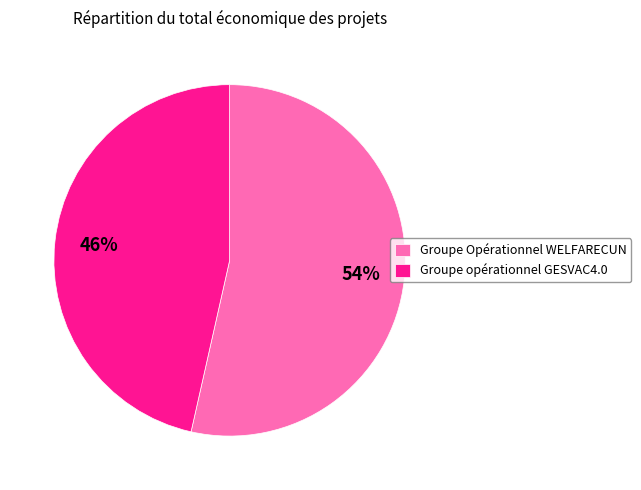

To the nearest percent, what is the combined percentage of Groupe opérationnel GESVAC4.0 and Groupe Opérationnel WELFARECUN?

100%